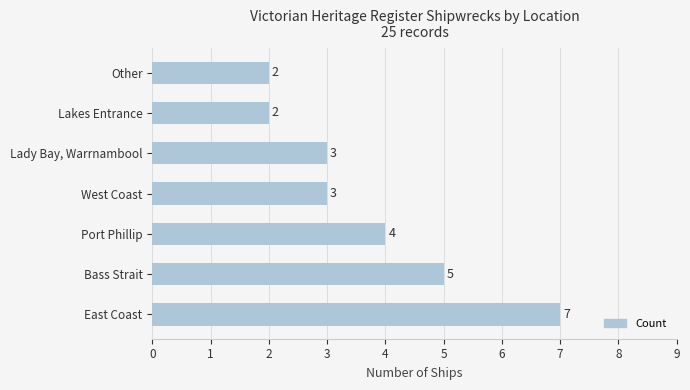

Reading top to bottom, transcribe all the data shown in this chart.

2	2	3	3	4	5	7